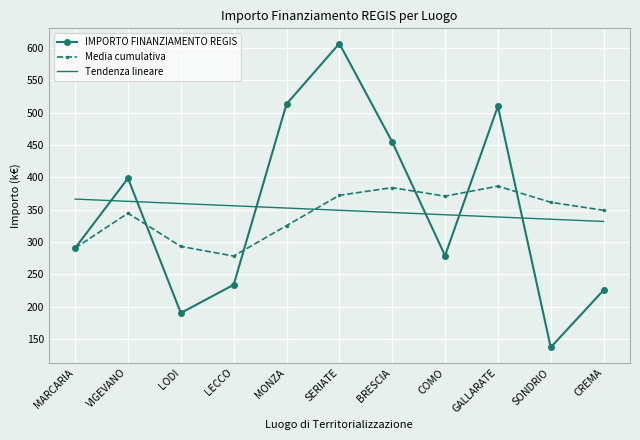

Between which two adjacent categories do IMPORTO FINANZIAMENTO REGIS and Tendenza lineare first intersect?

MARCARIA and VIGEVANO